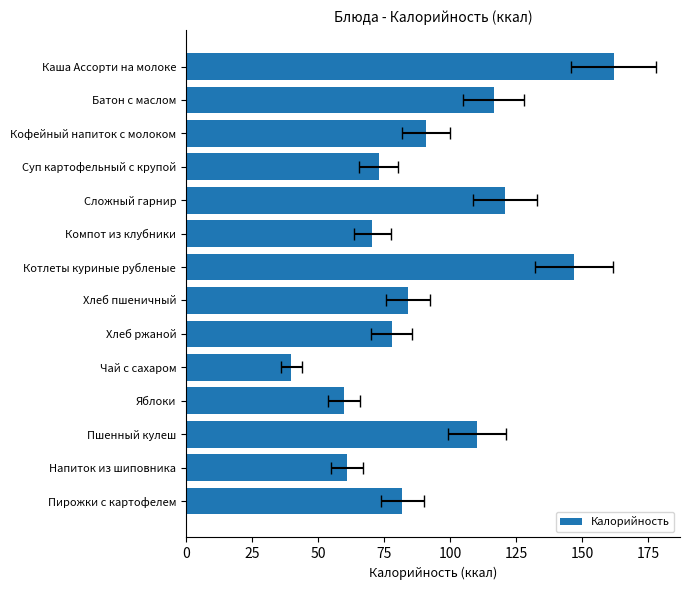

The value at Каша Ассорти на молоке is 262.2. True or false?

False